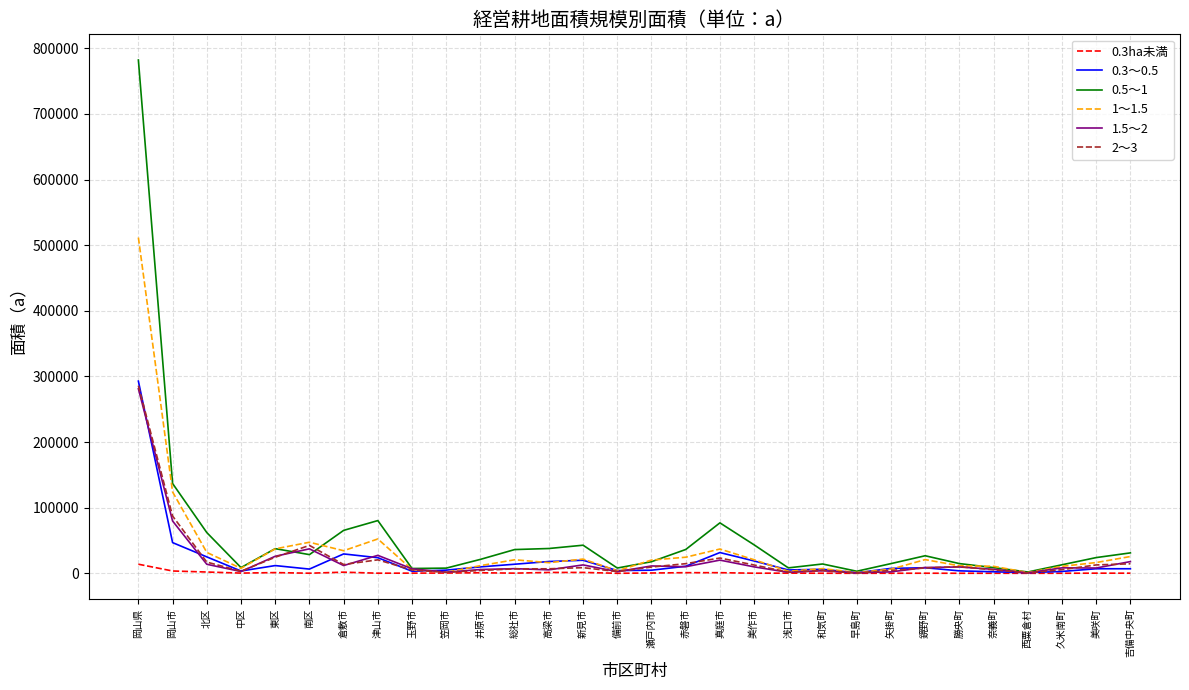

Between 東区 and 高梁市, which series saw the biggest shift?

1～1.5